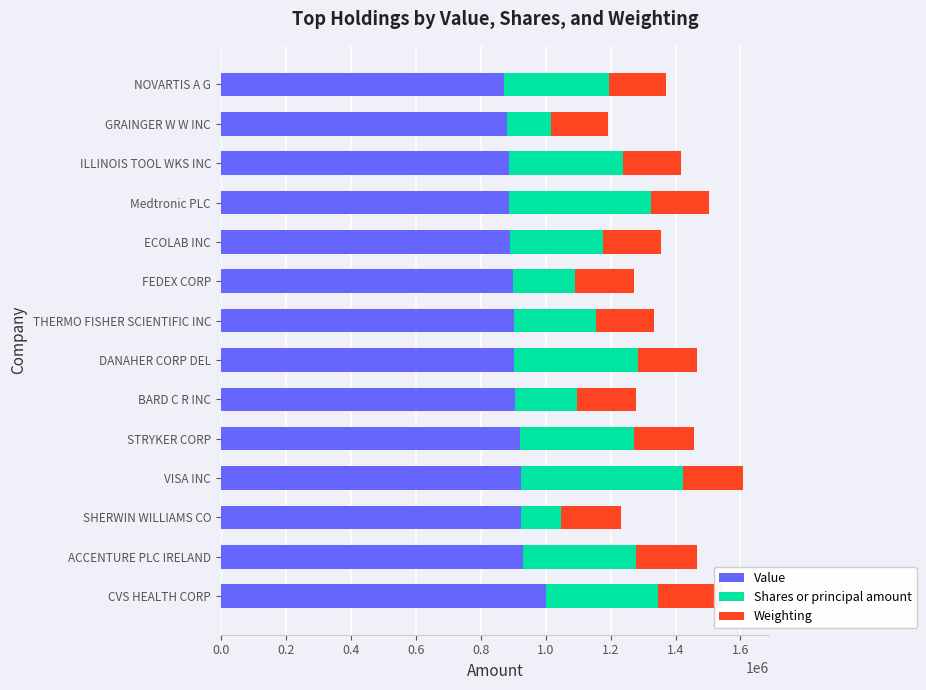

What is the total value across all series at SHERWIN WILLIAMS CO?

1231619.5